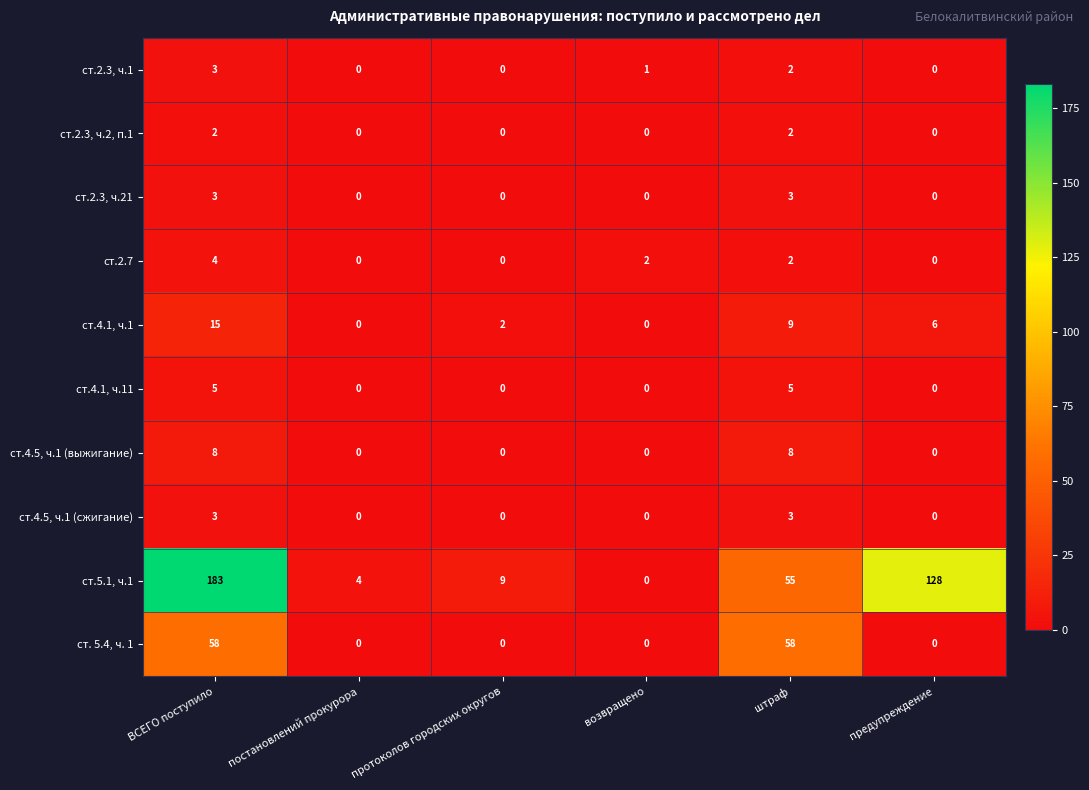

What is the total value across all series at ВСЕГО поступило?

284